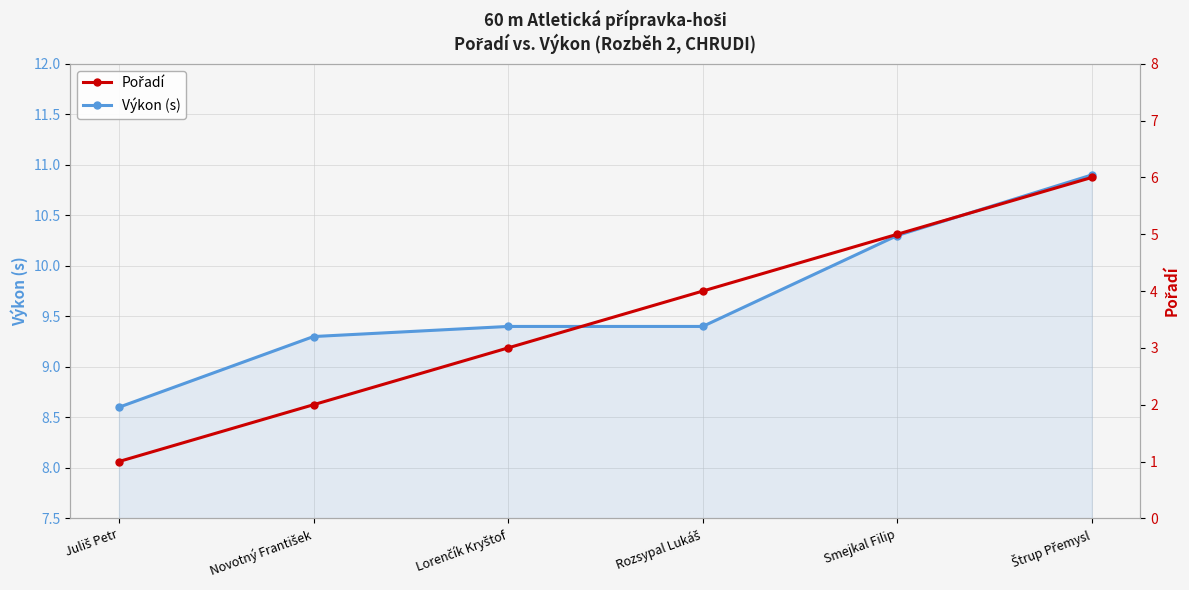

Rank the series at Štrup Přemysl from lowest to highest value.

Pořadí, Výkon (s)